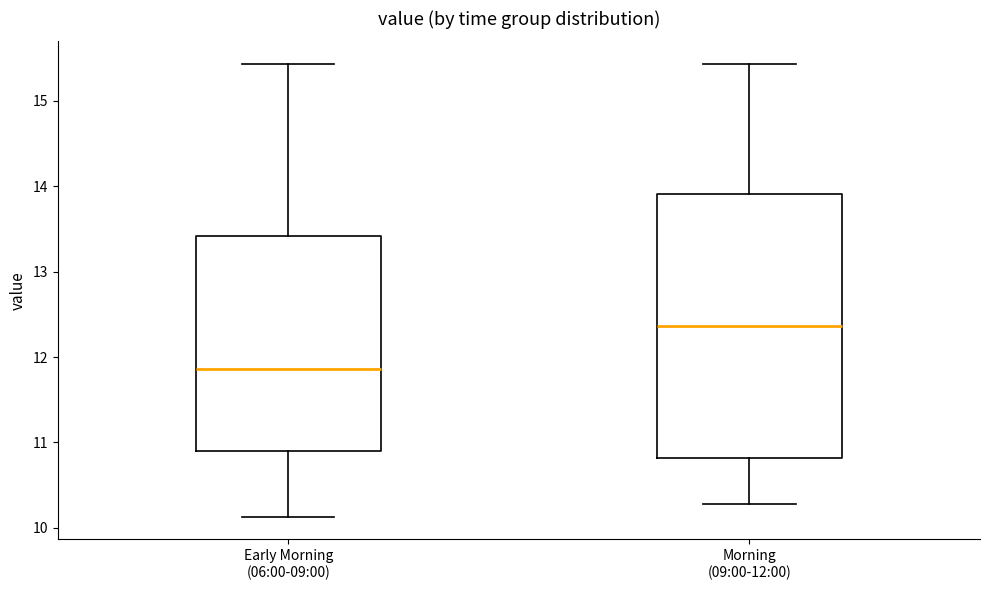

Reading left to right, transcribe this box plot: for each box, give where its median line is, the range the box spans, and where its two whiskers end, as read against the y-axis. The values are not printed on the chart, so give them approximately, as read against the axis.

Early Morning (06:00-09:00): median 11.9, box 10.9 to 13.4, whiskers 10.1 to 15.4
Morning (09:00-12:00): median 12.4, box 10.8 to 13.9, whiskers 10.3 to 15.4